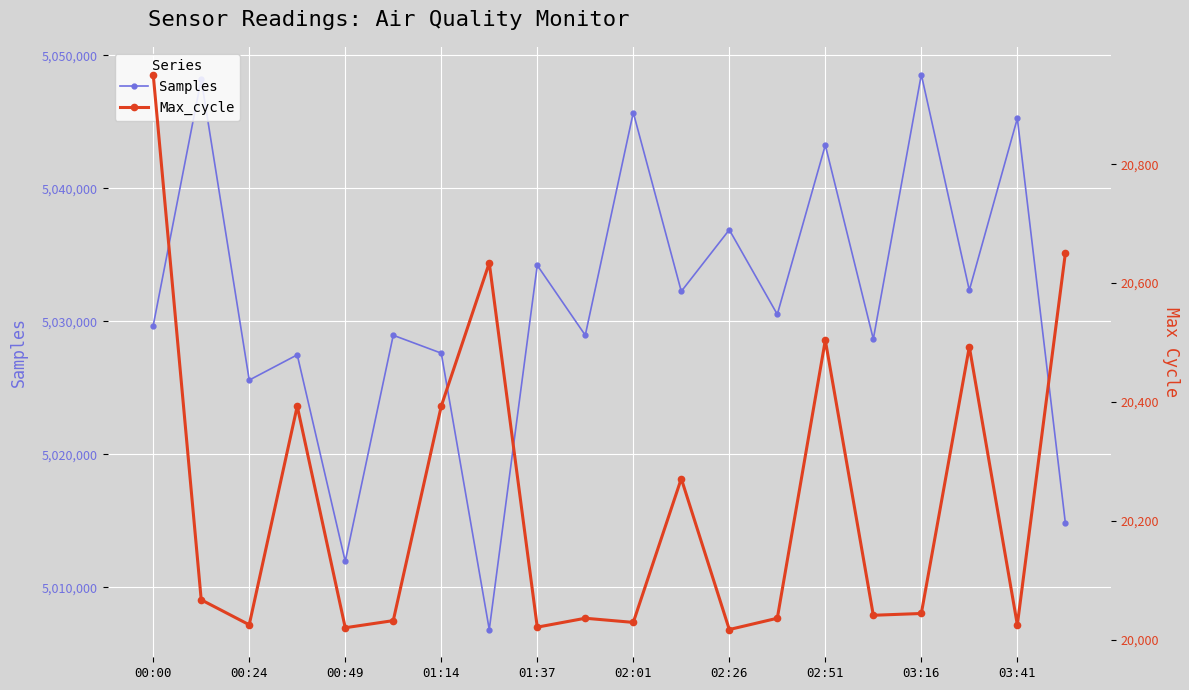

At which category does Samples reach its first local valley?

00:24